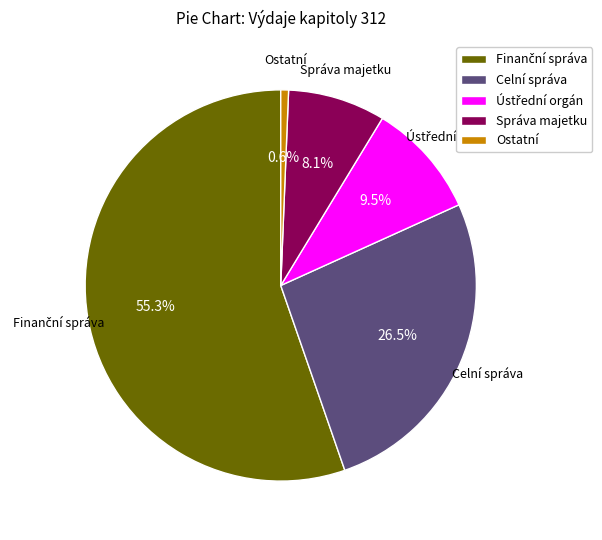

Approximately how many times larger is the value at Správa majetku compared to Celní správa?

0.3